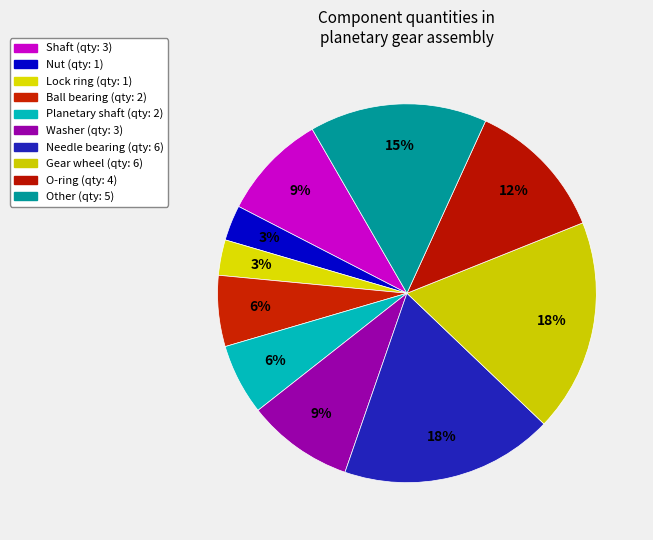

How many segments does this pie chart have?

10